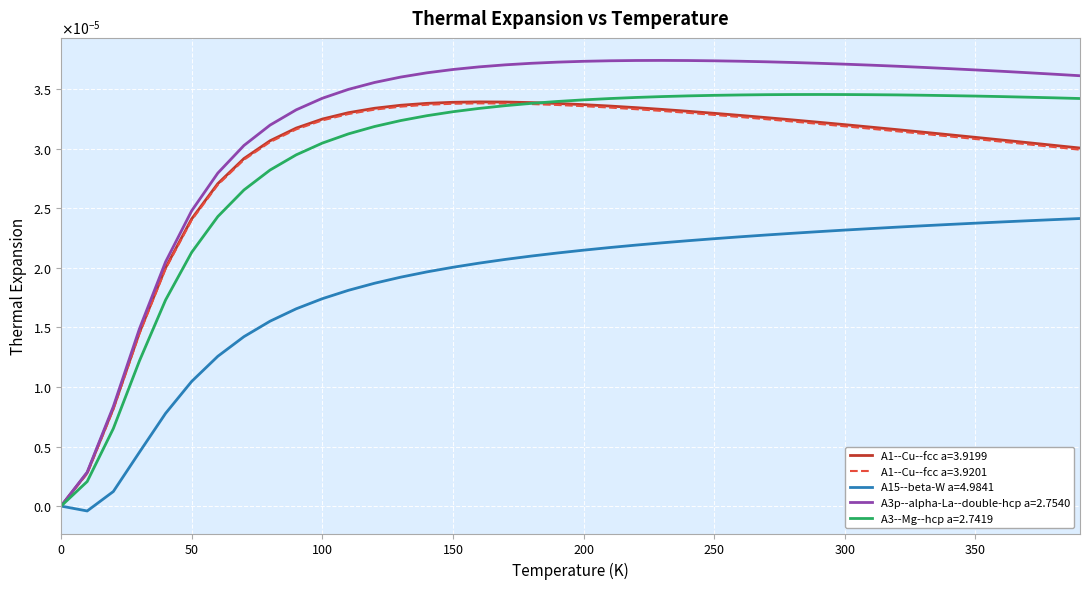

Which category has the lowest value across all series?

10.0